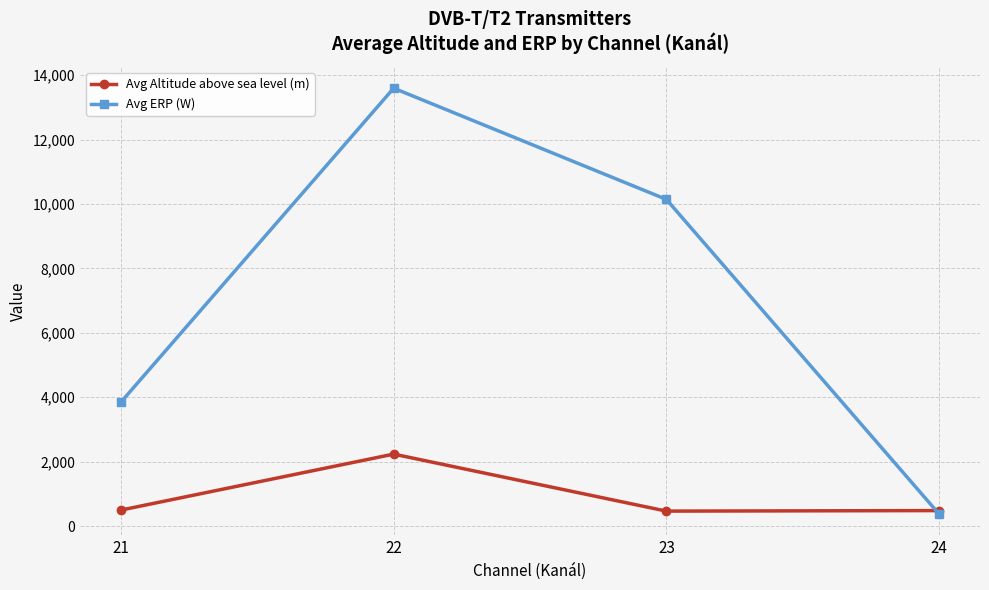

What is the difference between the second highest and minimum values in the Avg Altitude above sea level (m) series?

32.0